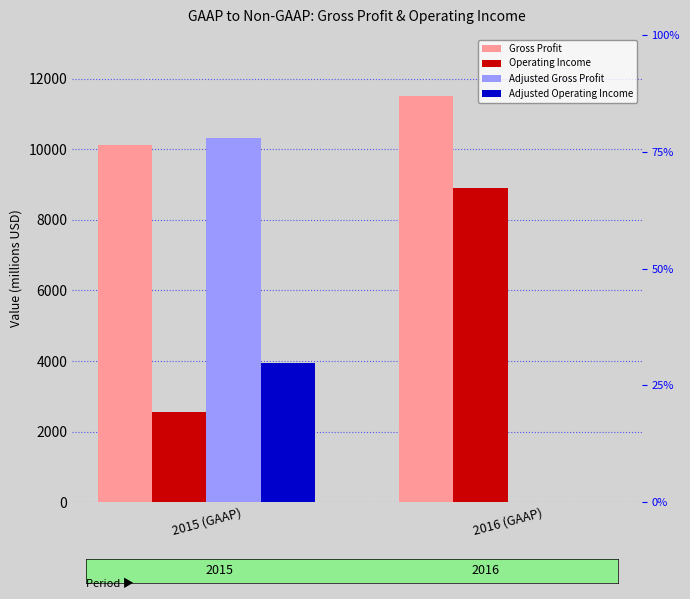

What is the value of the Operating Income bar at the 1st from the left?

2569